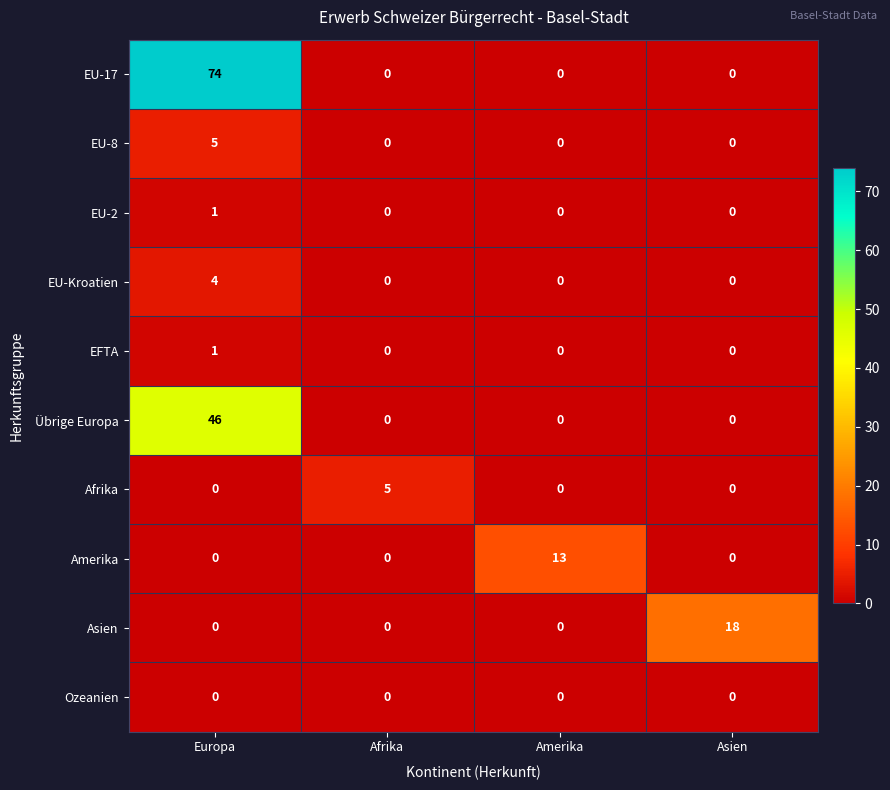

Count the Übrige Europa values in the range 0 to 46.

4